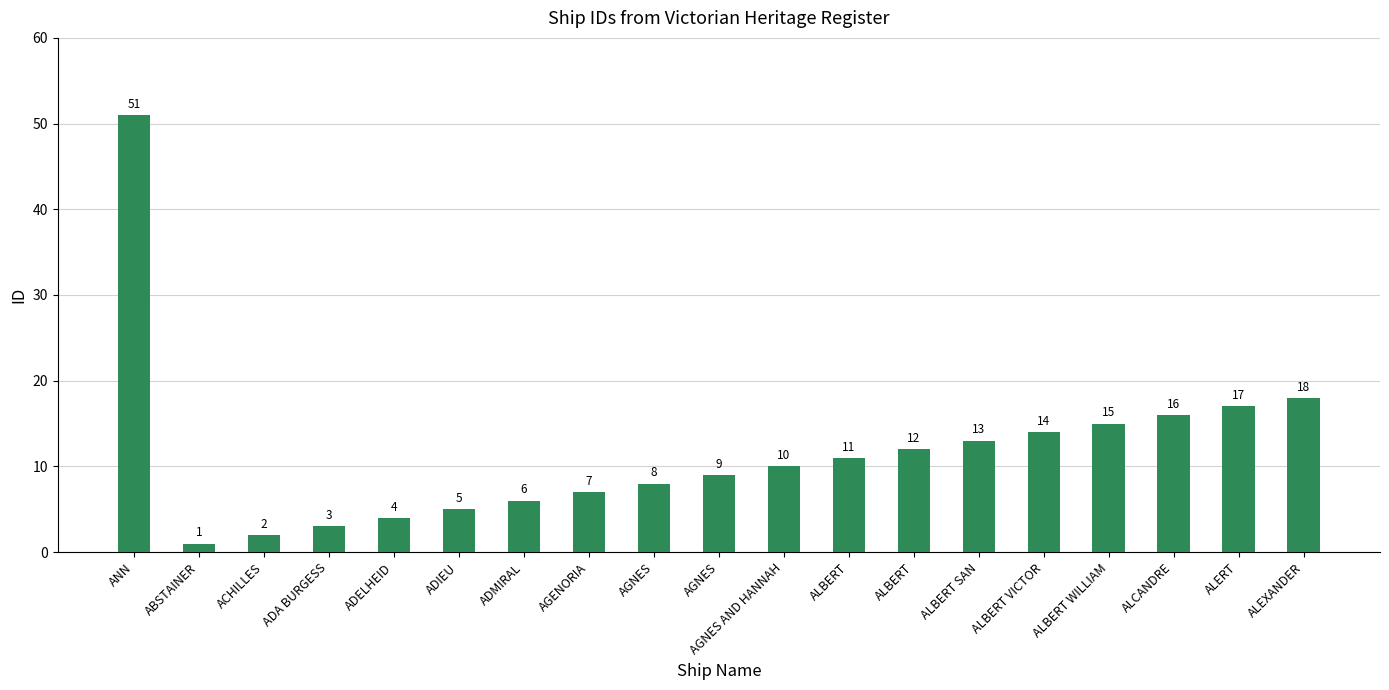

What is the difference between the second highest and second lowest values?

16